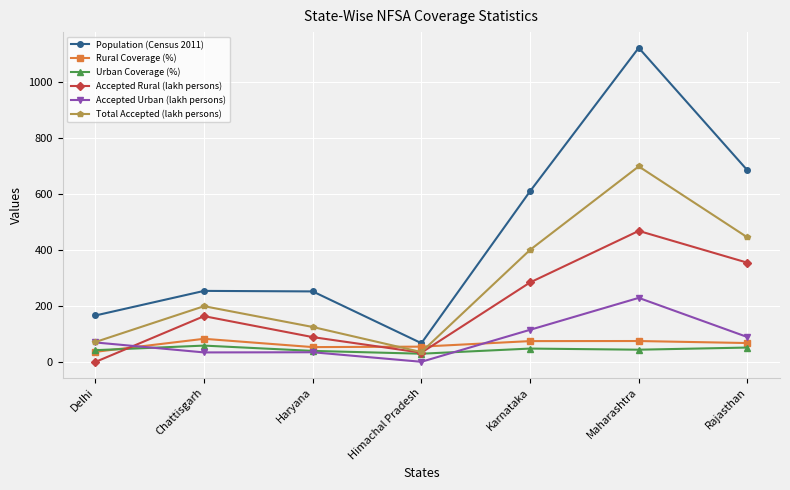

What is the total value across all series at Chattisgarh?

801.2